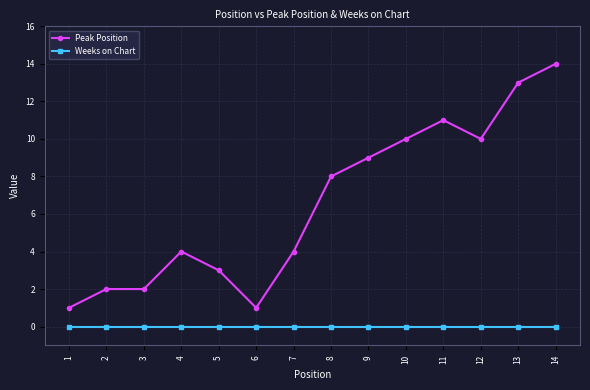

What is the value of the Peak Position point at the 6th from the left?

1